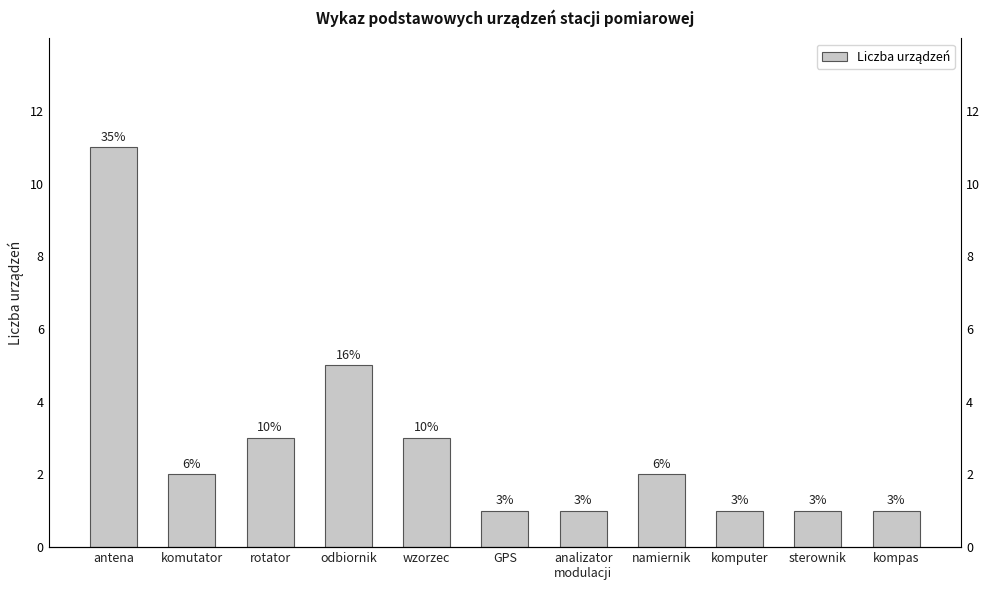

What is the difference between the values at odbiornik and analizator
modulacji?

4